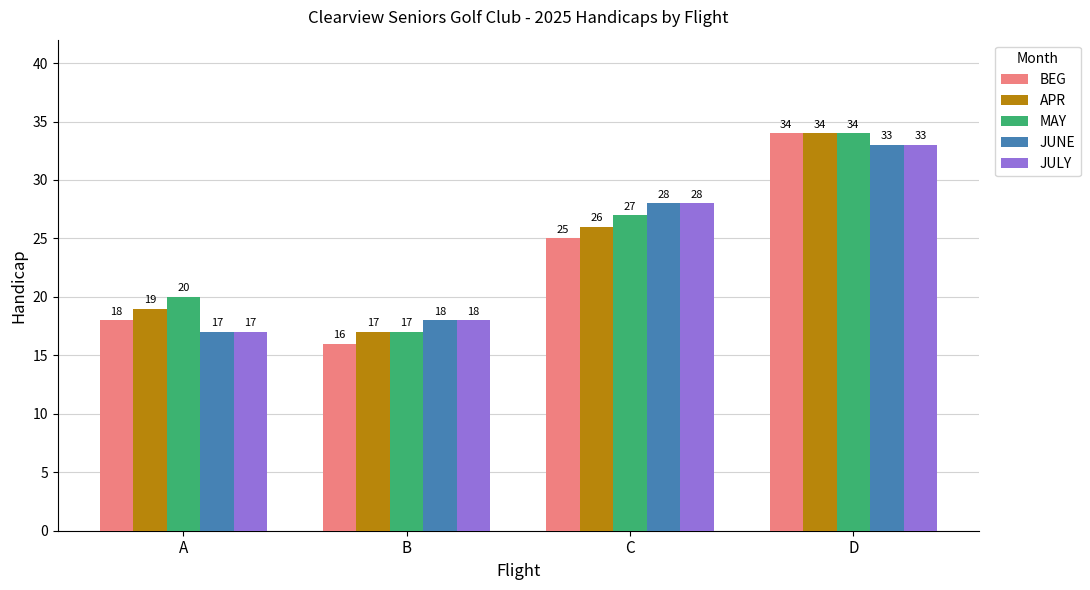

Is it true that JUNE equals 13 at B?

False